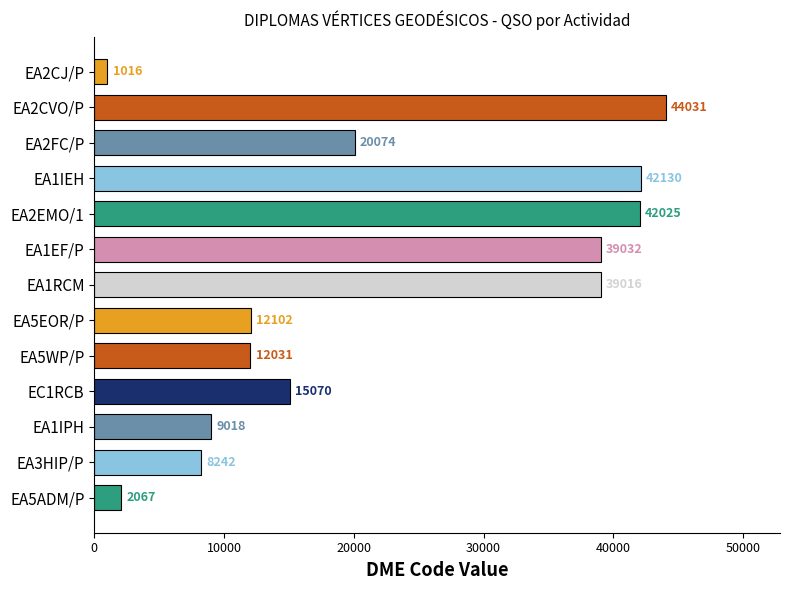

Which category has the lowest value across all series?

EA2CJ/P